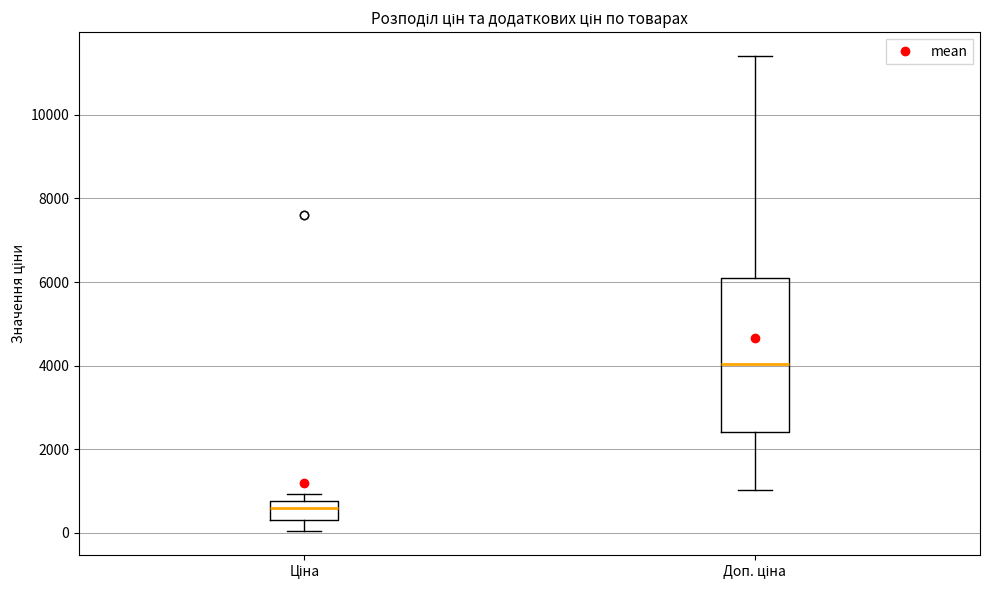

Which box is the tallest, from its lower edge to its upper edge?

Доп. ціна